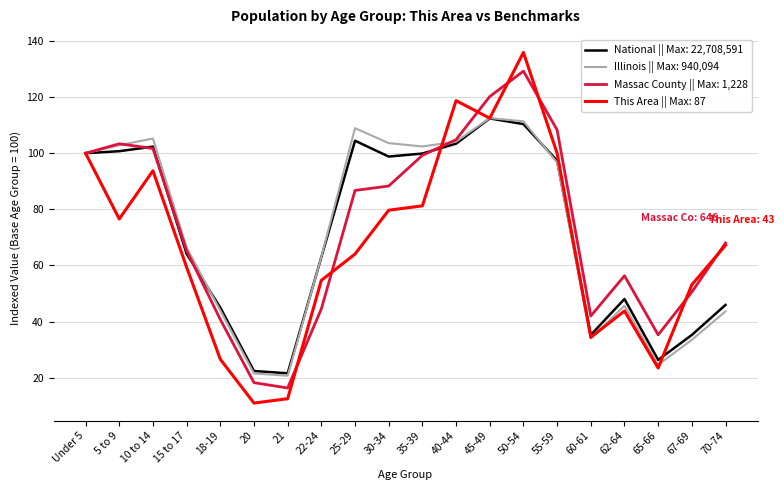

The value of National || Max: 22,708,591 at 45-49 is 189.0. True or false?

False